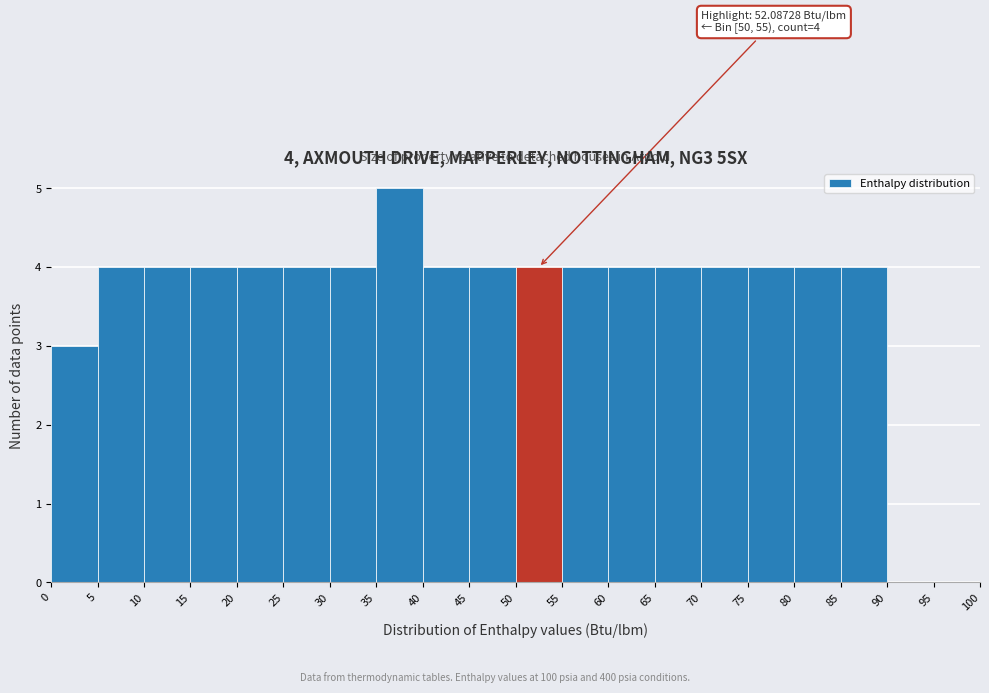

Which range on the x-axis has the tallest bar?

35 to 40